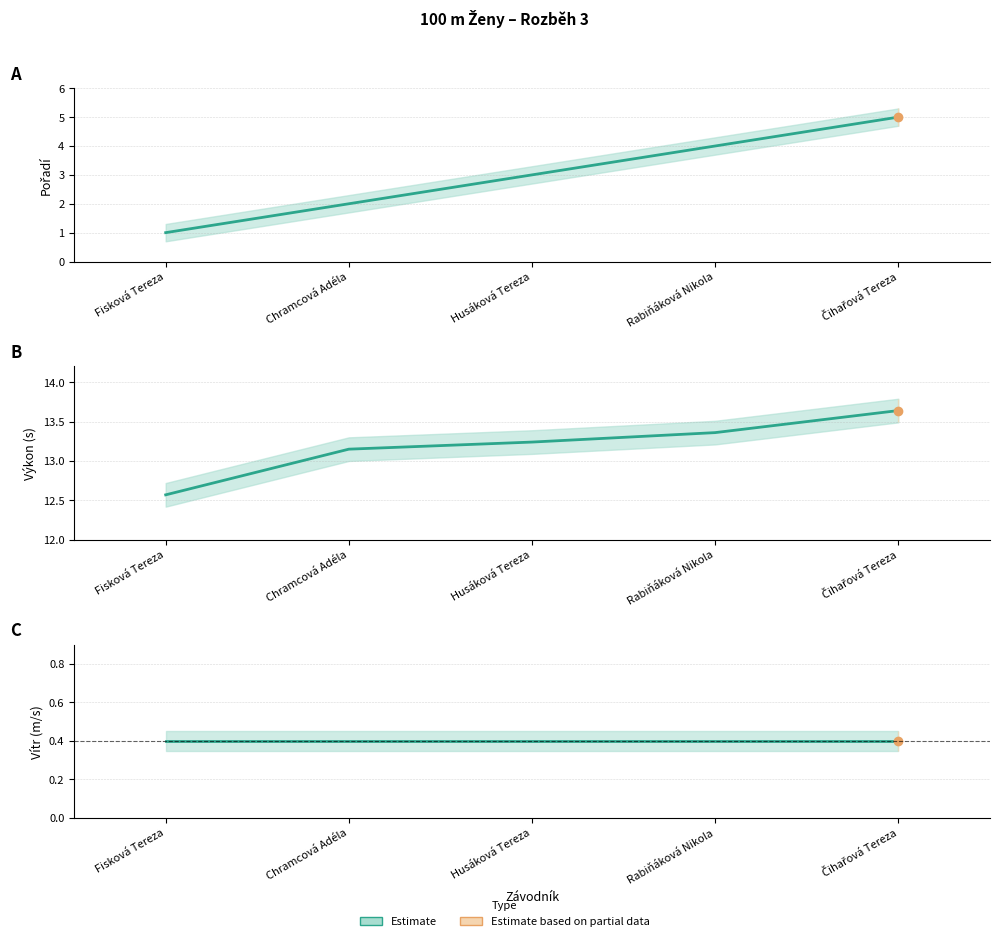

At how many categories does at least one series exceed 3?

5